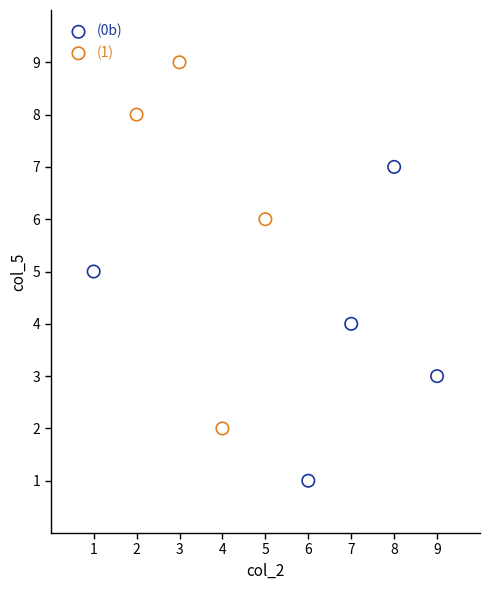

Which series reaches the minimum Y coordinate?

(0b)